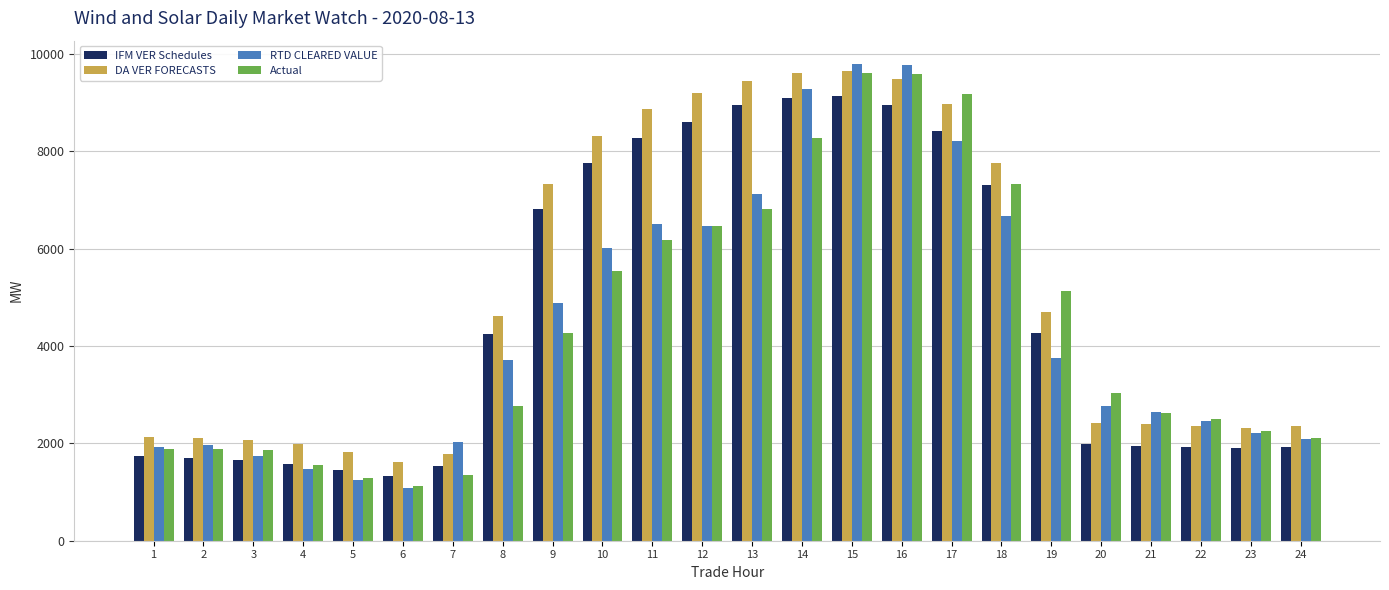

What is the maximum value shown in the chart?

9783.6